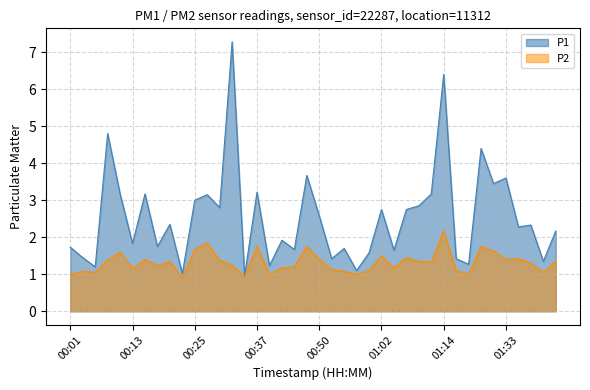

How many distinct data groups are displayed?

2